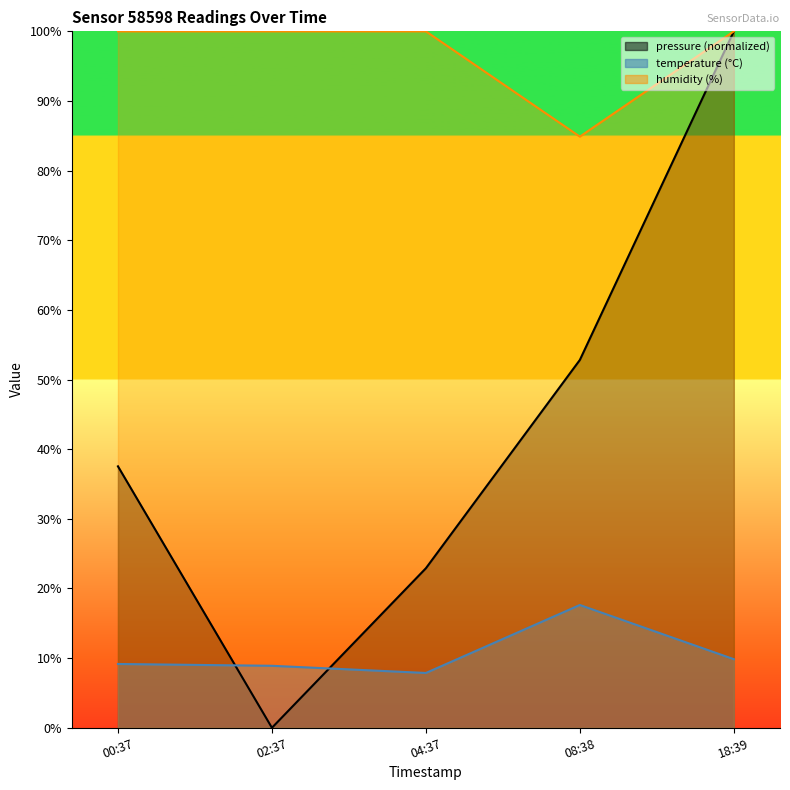

At how many categories does at least one series exceed 49?

5